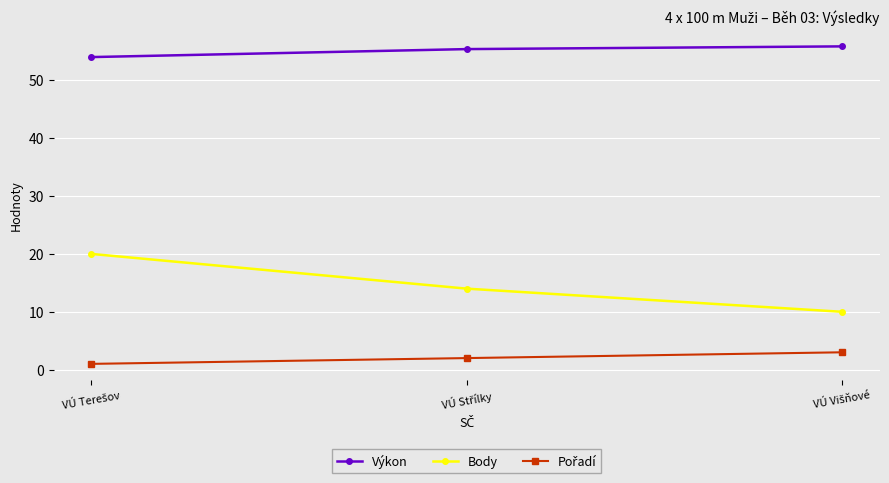

What is the minimum value for Body?

10.0